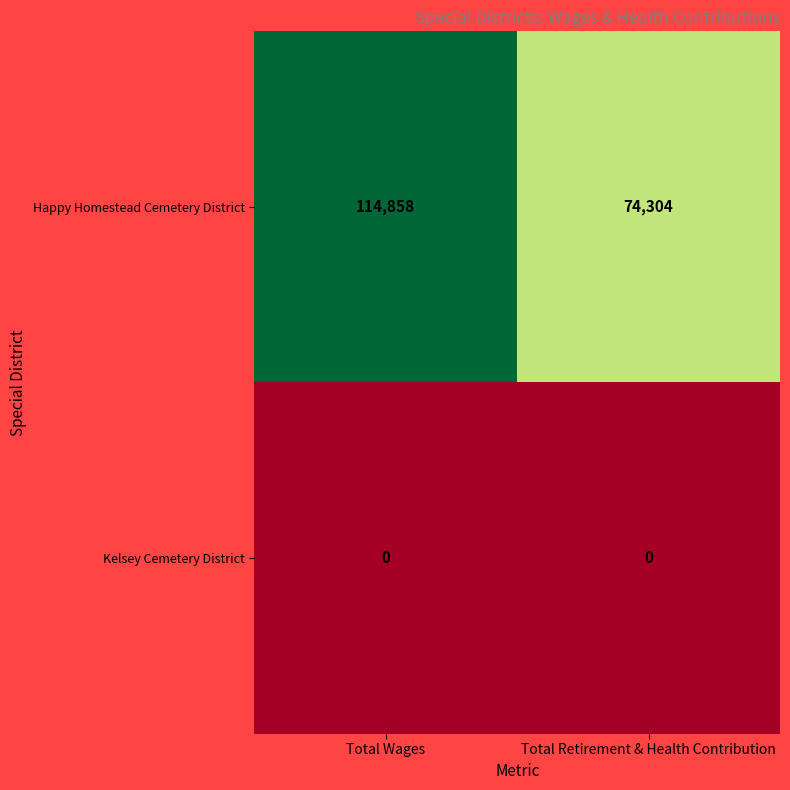

What is the difference between the maximum and minimum values in the Happy Homestead Cemetery District series?

40554